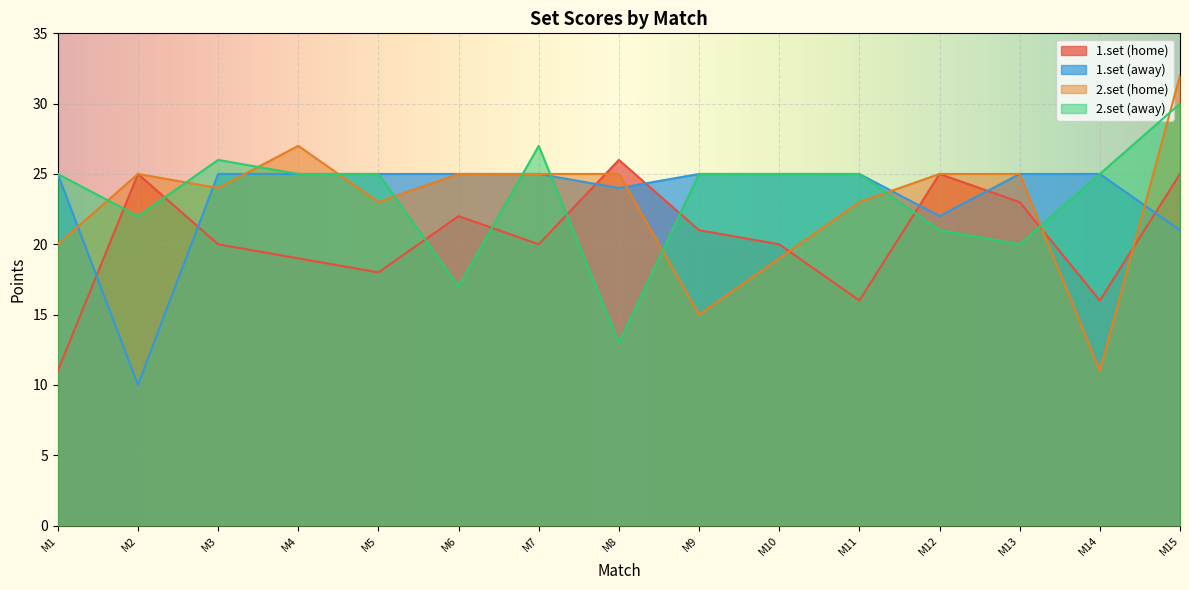

What is the total value across all series at M1?

81